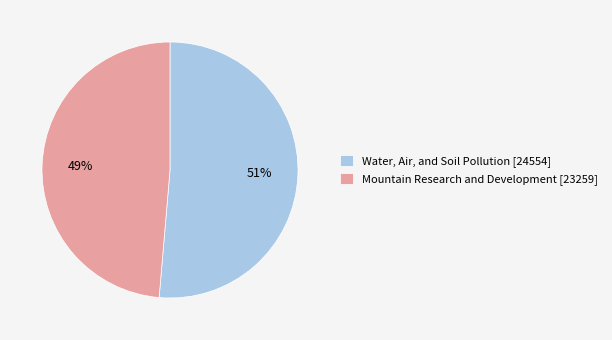

To the nearest percent, what is the combined percentage of Water, Air, and Soil Pollution and Mountain Research and Development?

100%